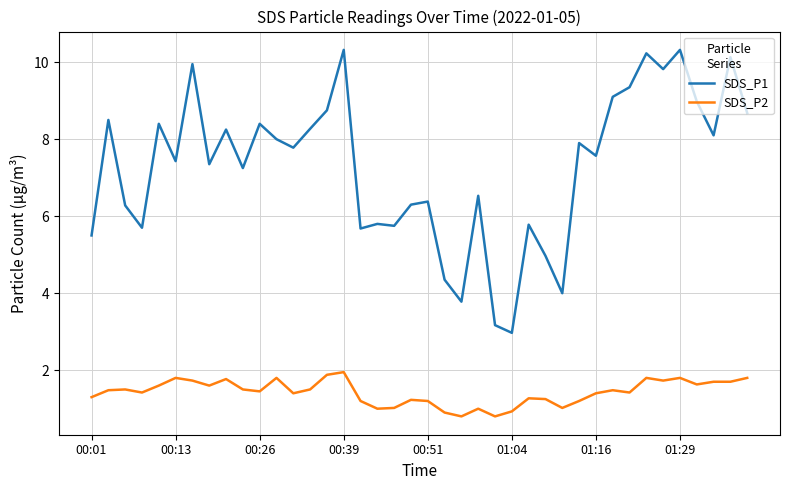

What is the average value of the SDS_P1 series?

7.3